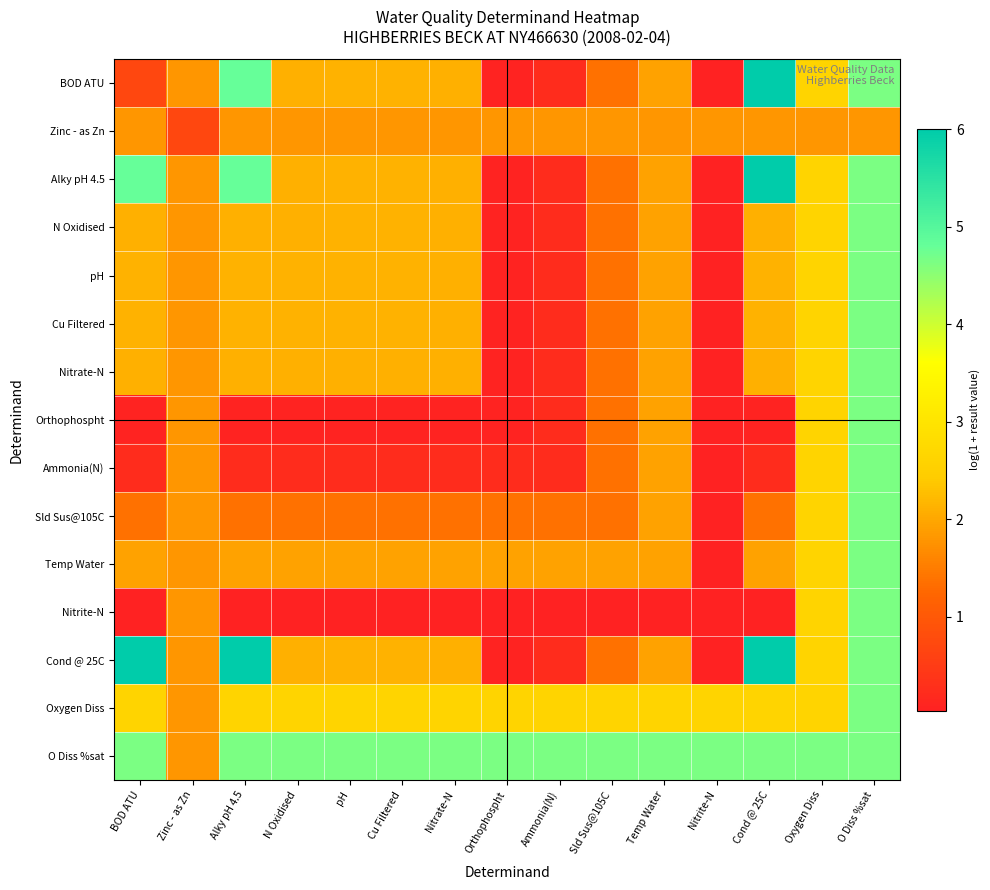

At how many categories does at least one series exceed 5?

3